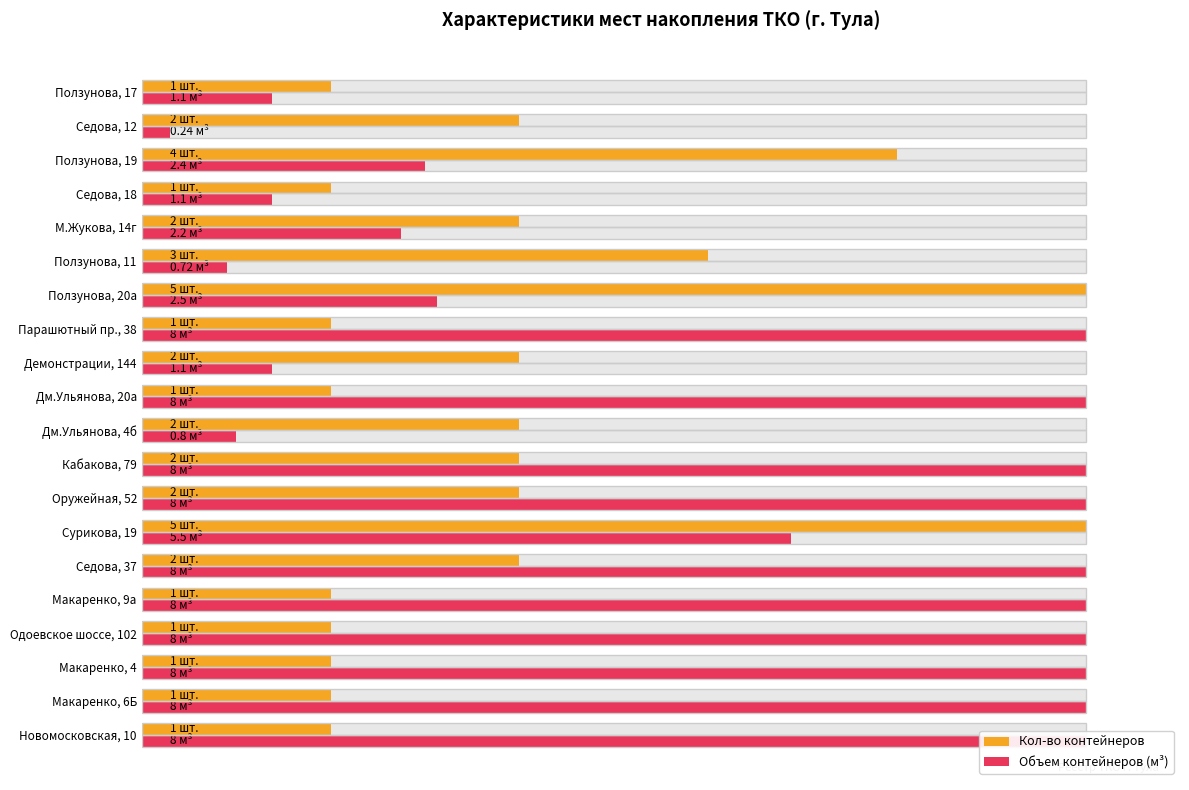

How many bars are there in total?

40